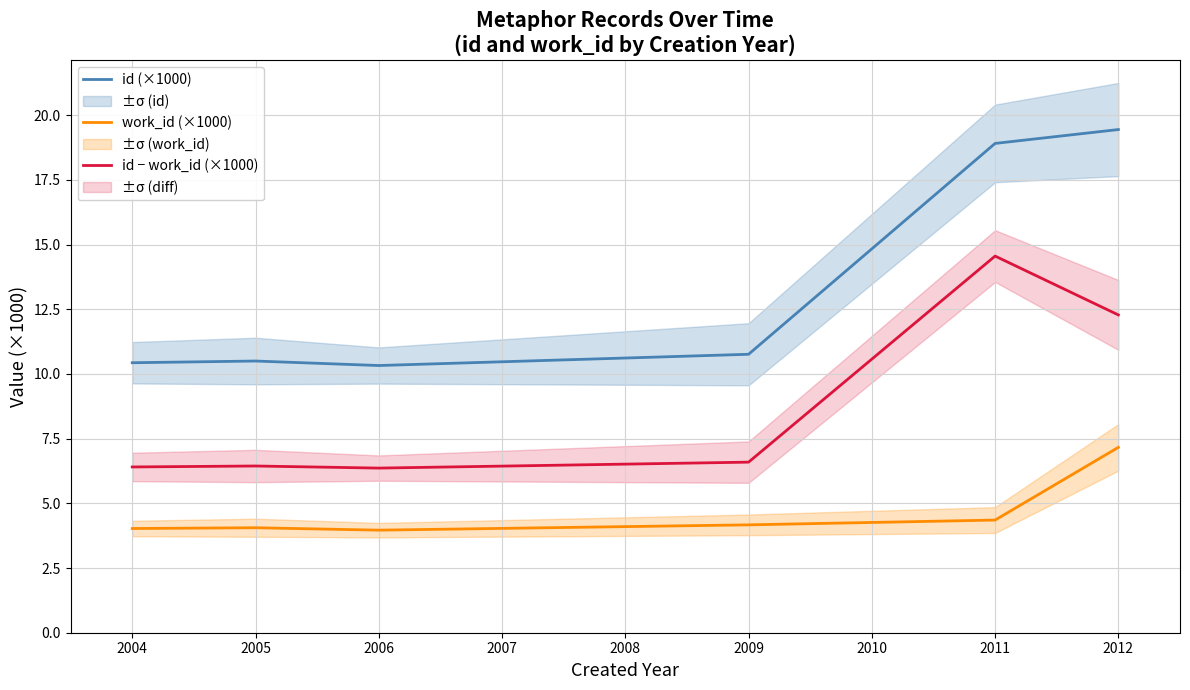

True or false: work_id (×1000) has more than 0 interior local peaks.

True